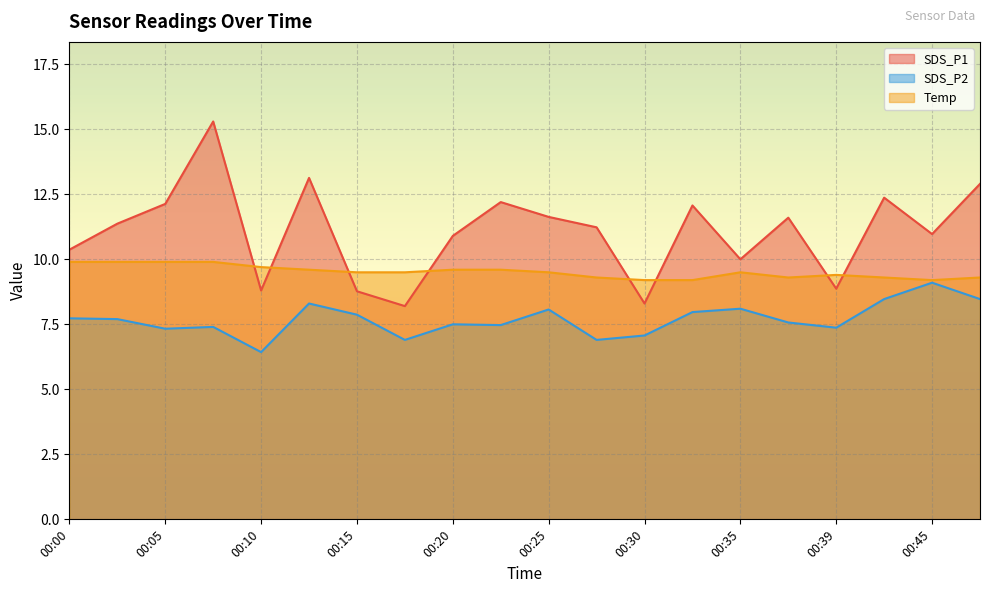

How many lines are shown in the chart?

3